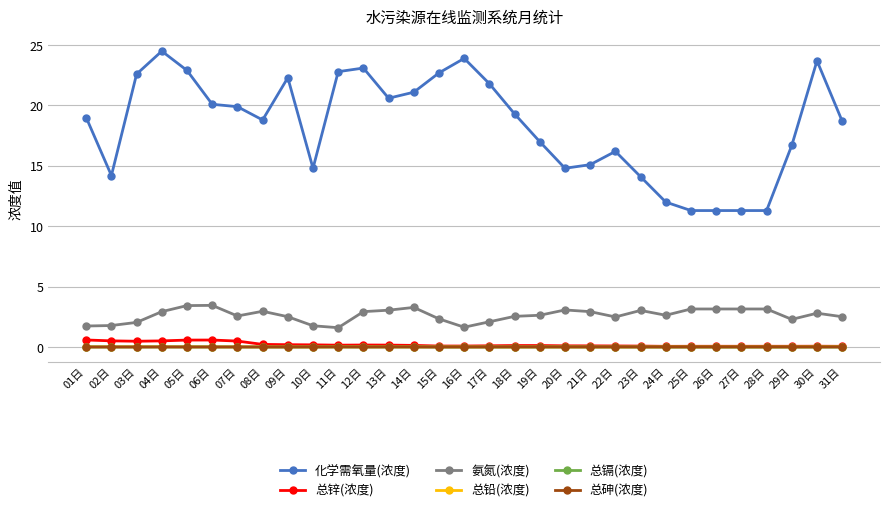

What is the minimum value for 氨氮(浓度)?

1.6